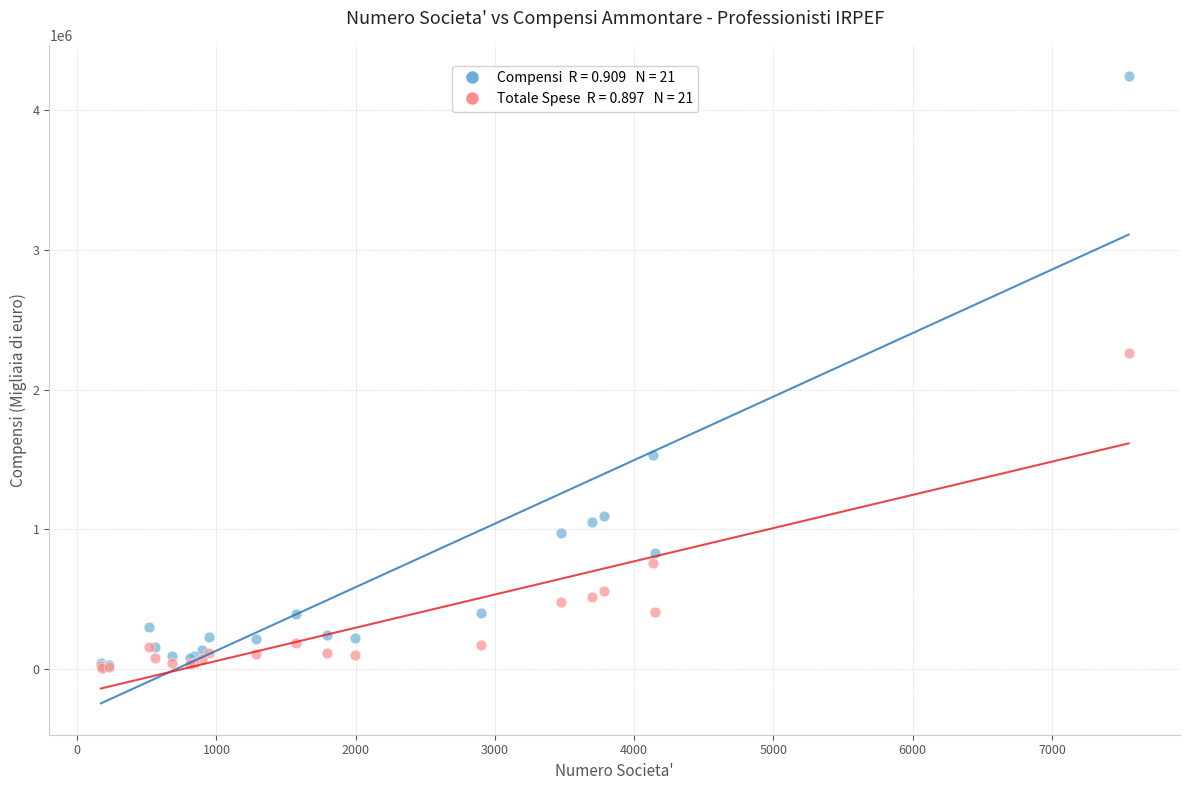

Across all series, what Y value is closest to 2126732?

2261912